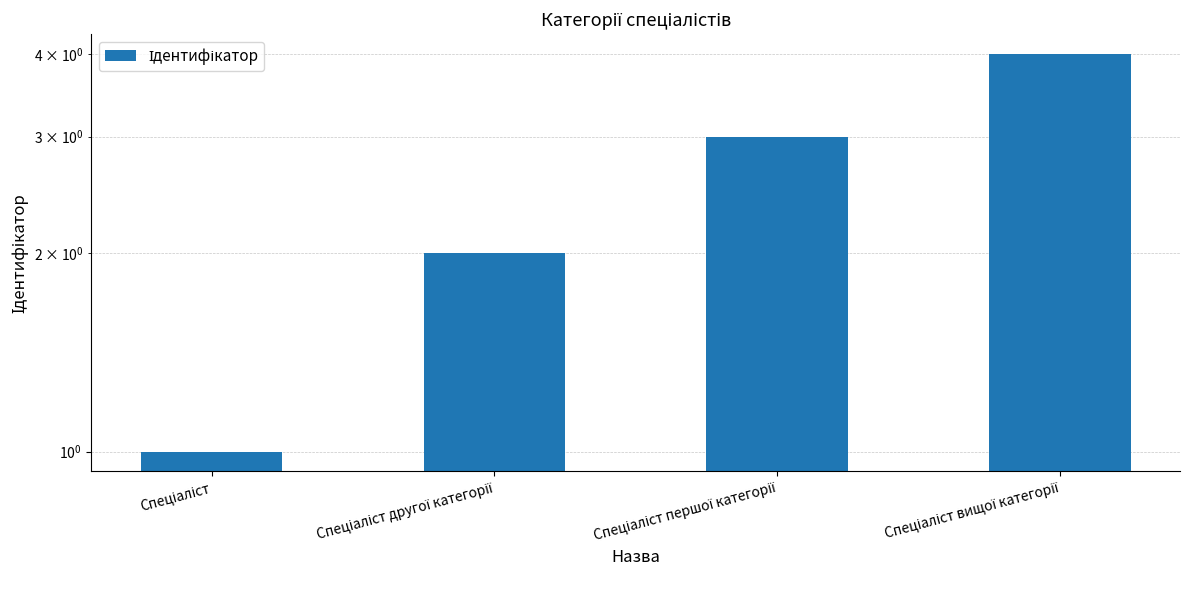

At which label is the value closest to 2?

Спеціаліст другої категорії